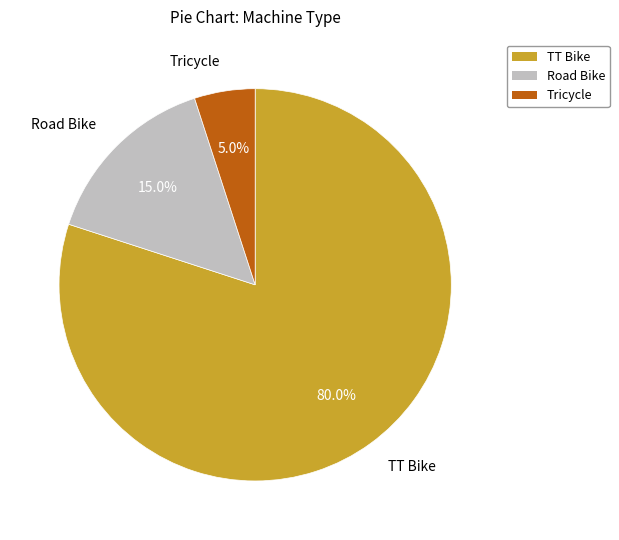

Which slice is the largest?

TT Bike